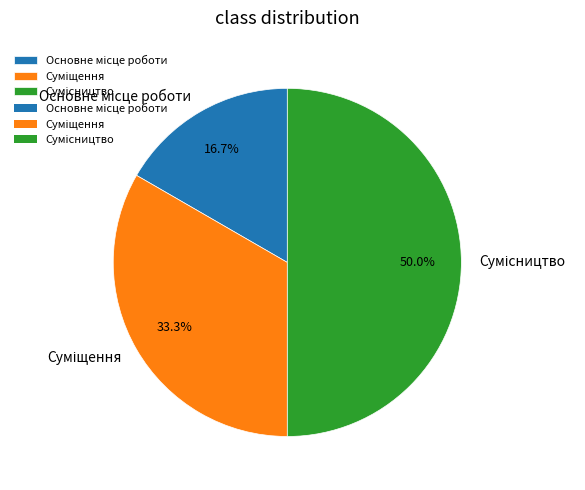

Rank the categories by value from lowest to highest.

Основне місце роботи, Суміщення, Сумісництво